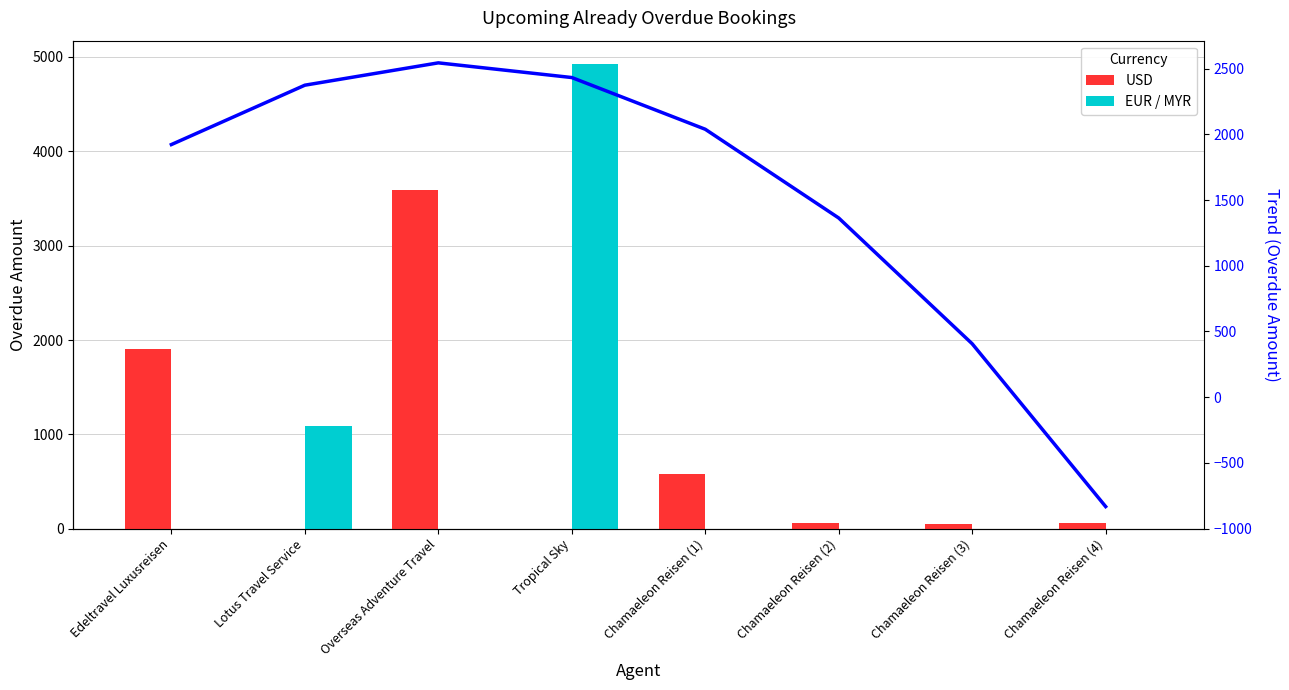

Which series changed the most between Chamaeleon Reisen (2) and Chamaeleon Reisen (4)?

USD